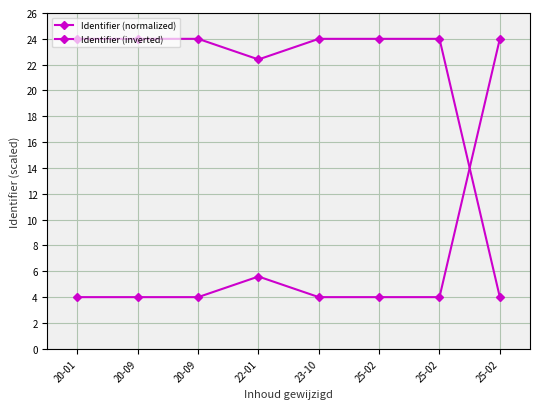

What is the label of the 8th point from the right?

20-01